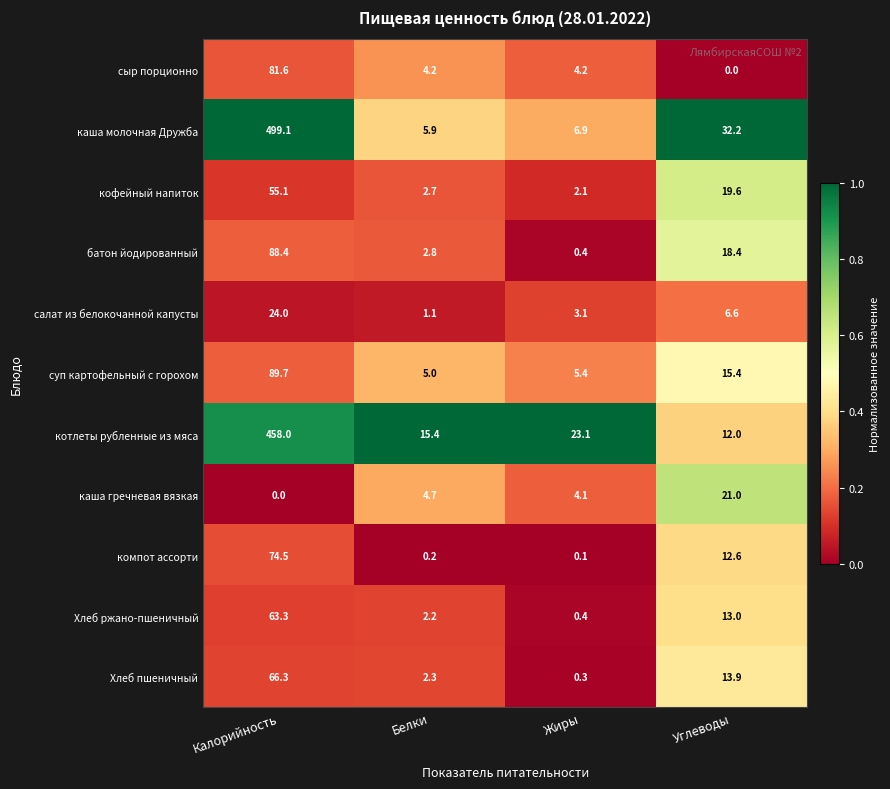

Is it true that каша молочная Дружба equals 11.7 at Углеводы?

False